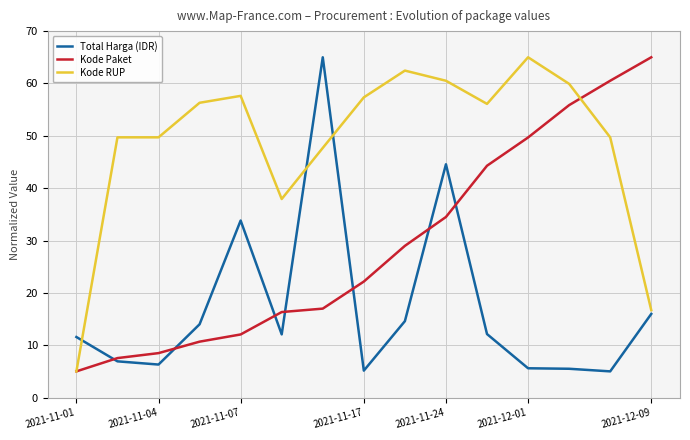

Is it true that Kode Paket equals 8.5 at 2021-11-04?

True